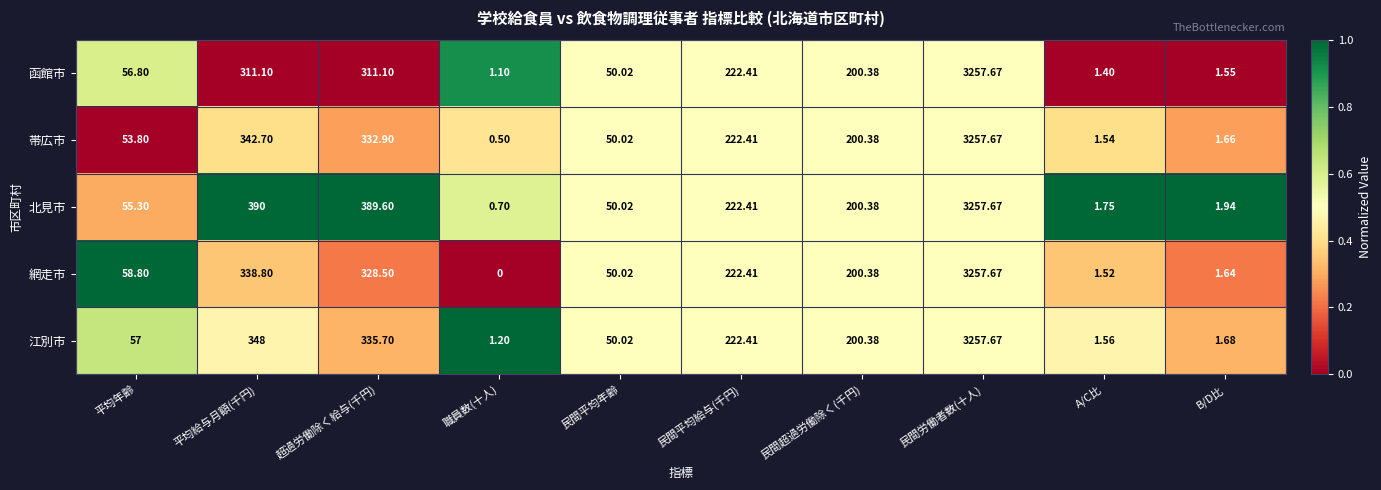

At which category is the sum across all series the highest?

民間労働者数(十人)